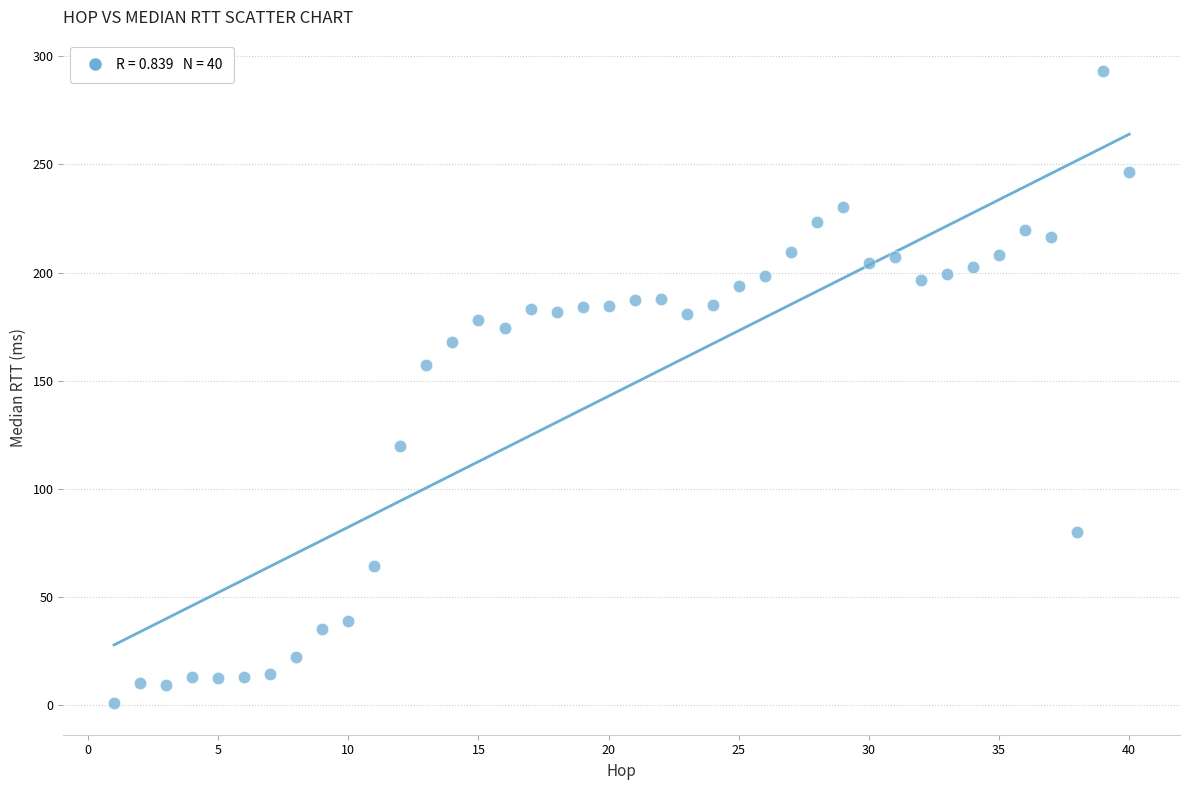

What Y value in the scatter plot is closest to 147?

157.5